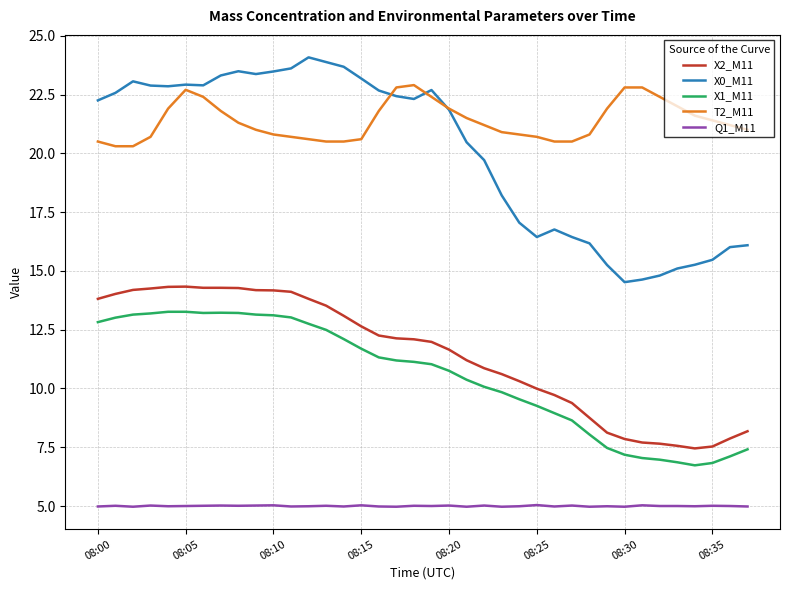

What is the lowest value of the X2_M11 series?

7.5